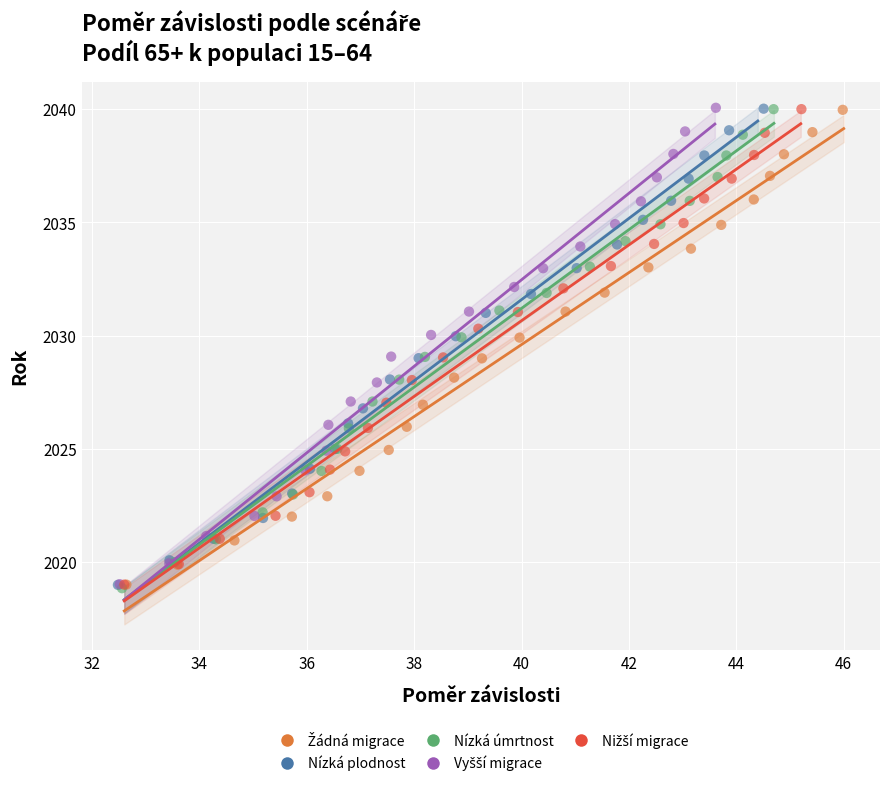

Which series has the widest spread of Y values?

Nízká úmrtnost